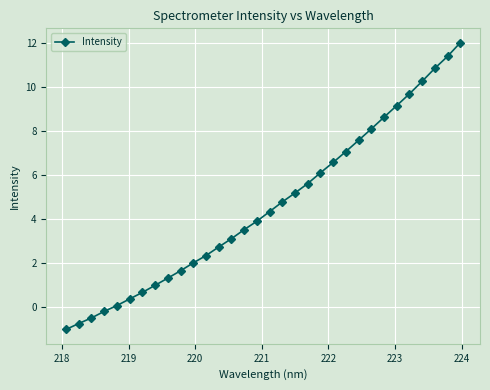

What is the smallest value displayed?

-1.0